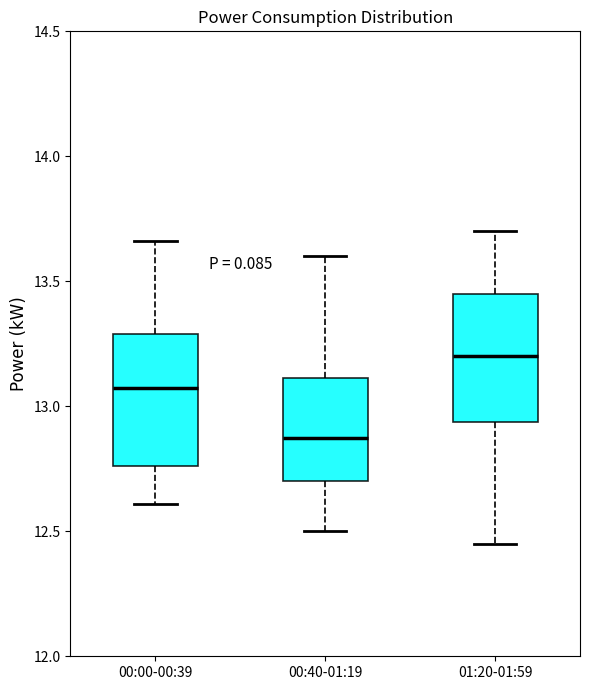

Reading left to right, read every box against the y-axis: the position of its median line, the range the box covers, and the ends of its whiskers. The values are not printed on the chart, so give them approximately, as read against the axis.

00:00-00:39: median 13.10, box 12.75 to 13.30, whiskers 12.60 to 13.65
00:40-01:19: median 12.90, box 12.70 to 13.10, whiskers 12.50 to 13.60
01:20-01:59: median 13.20, box 12.95 to 13.45, whiskers 12.45 to 13.70